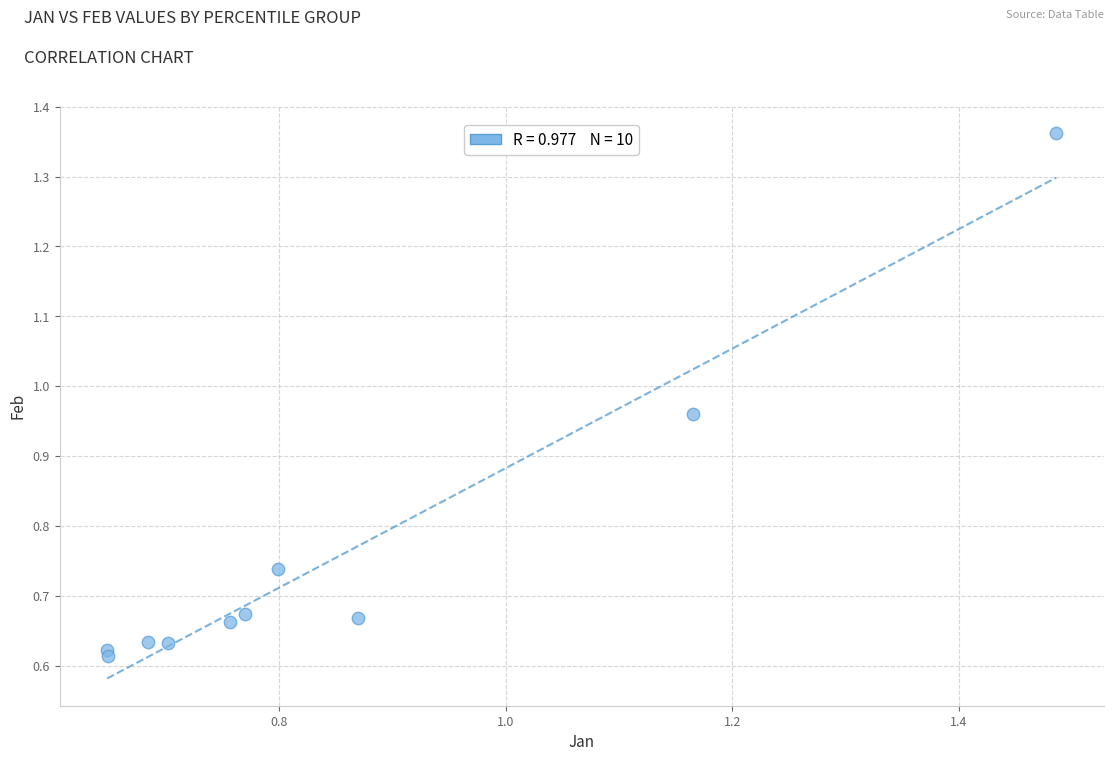

What is the average Y value?

0.8